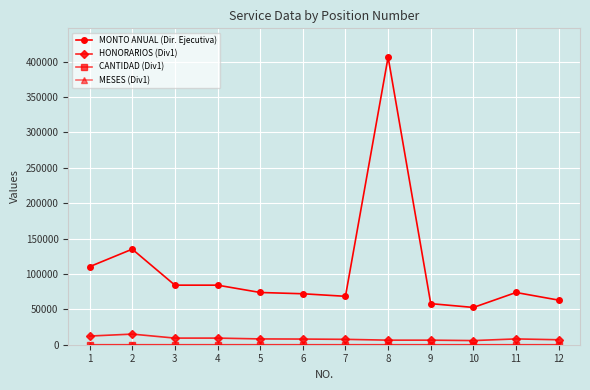

True or false: MONTO ANUAL (Dir. Ejecutiva) and HONORARIOS (Div1) intersect in this chart.

False